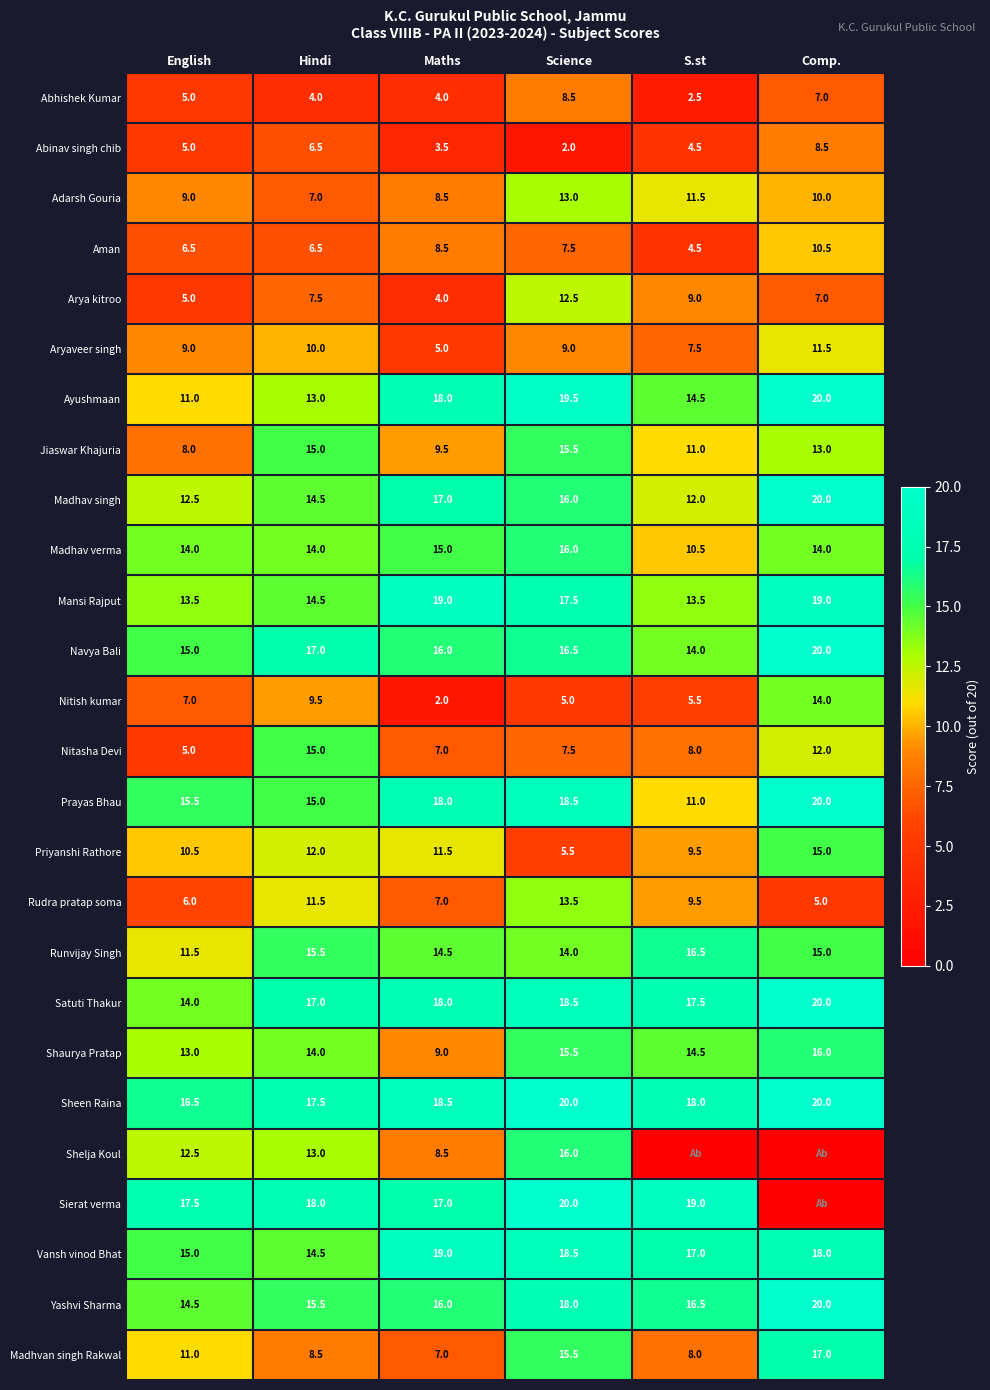

Where does the Sheen Raina series first go above 18?

Maths